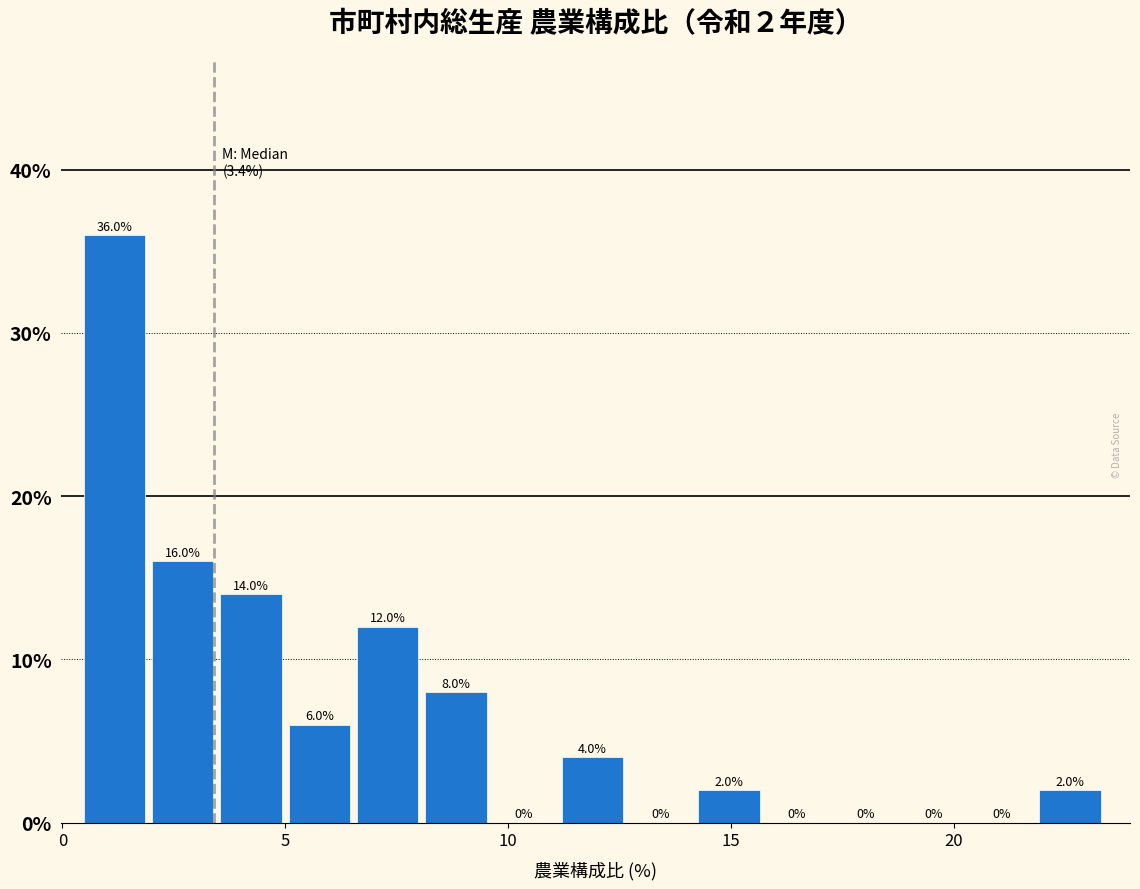

Around what value on the x-axis is the tallest bar? Give the approximate position of its centre, as read against the axis.

1.0